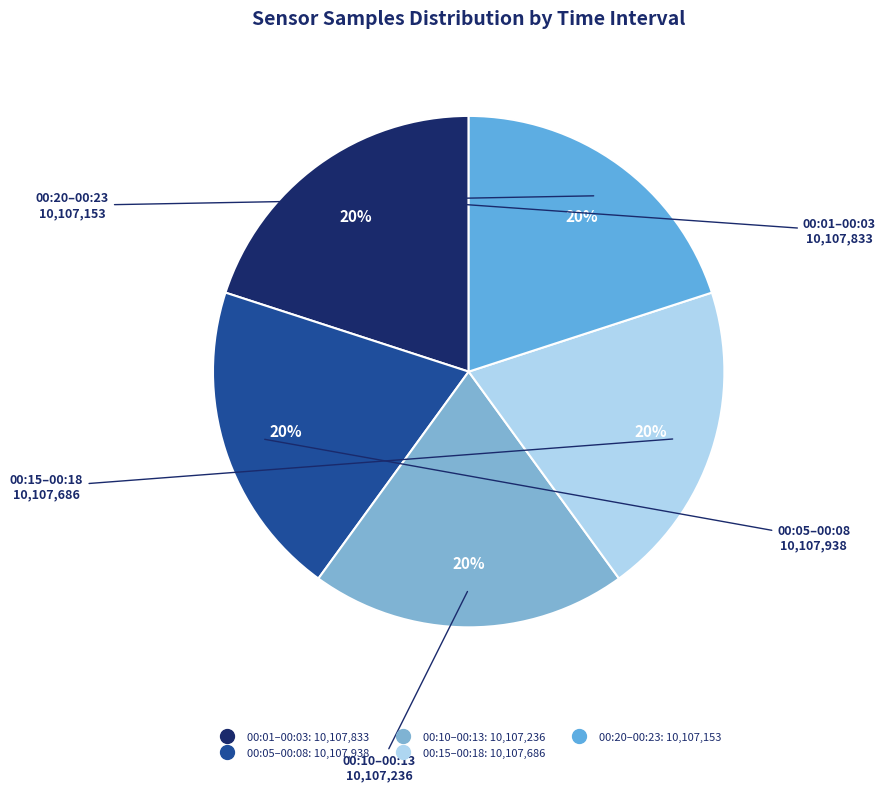

Is there any slice that represents more than half of the pie?

No